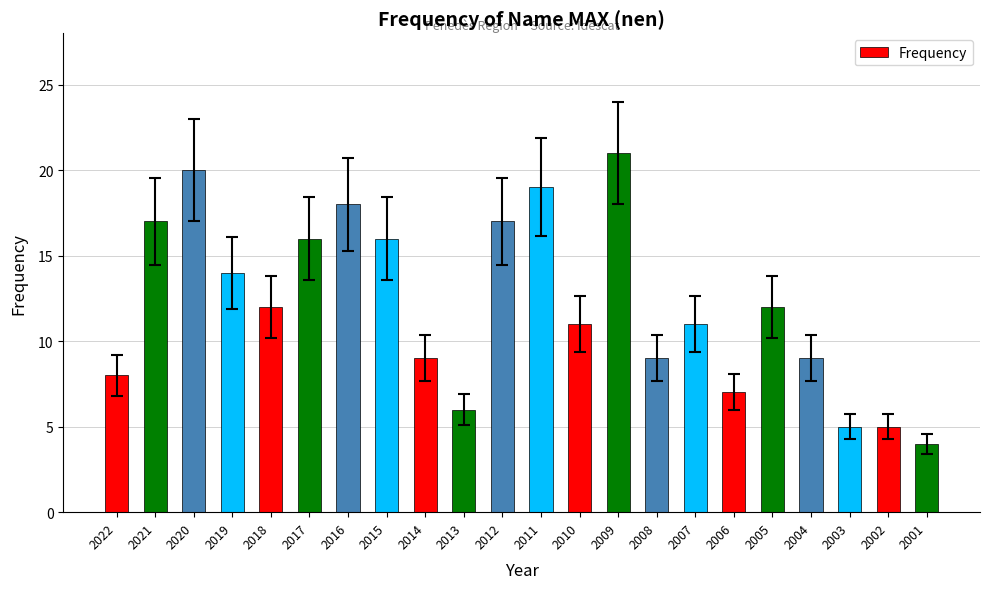

Are the bars horizontal?

No